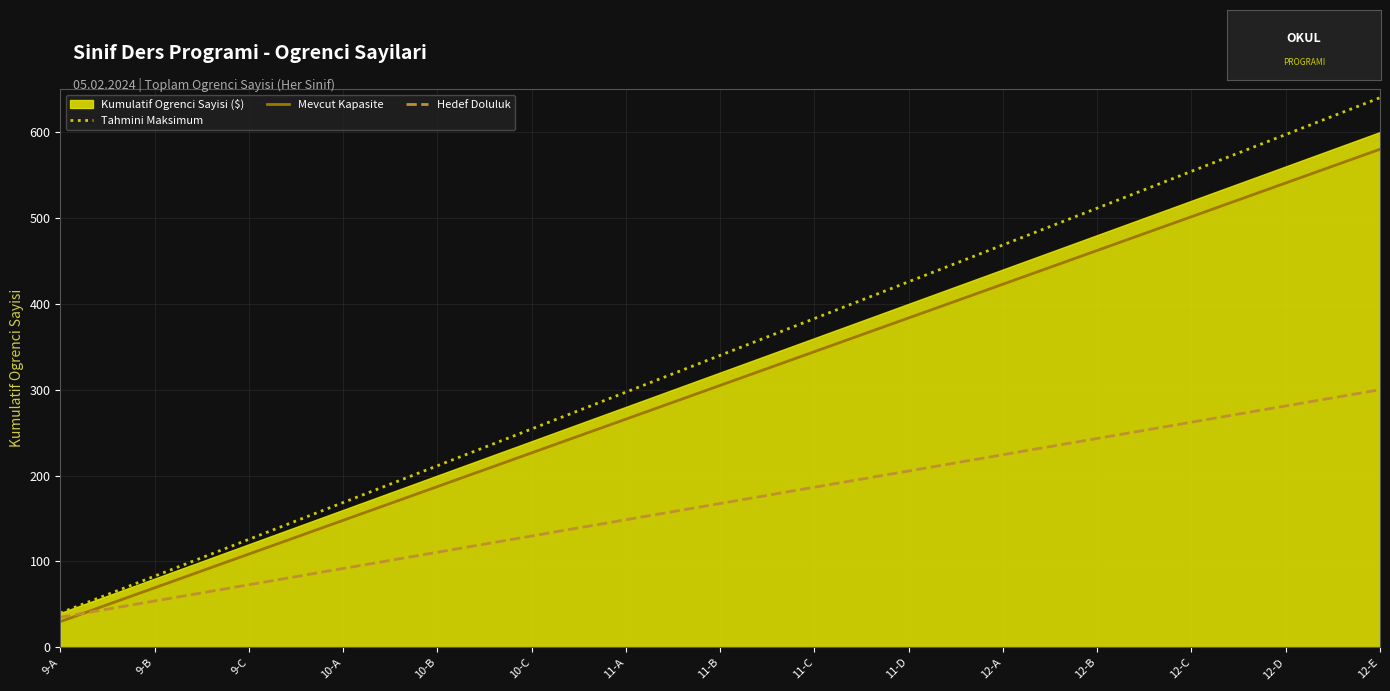

What position from the left is 11-B?

8